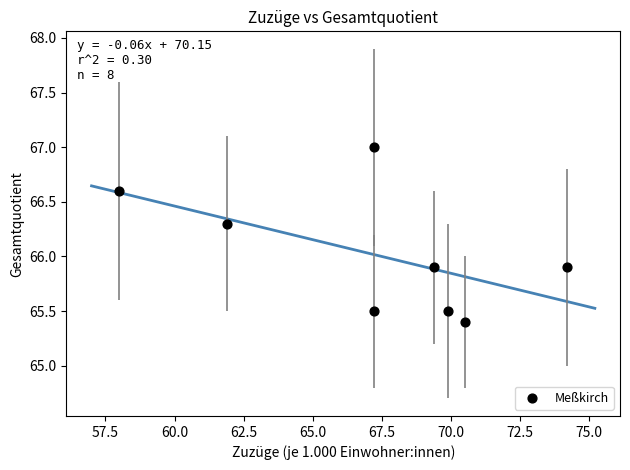

What is the range of X values (max minus min)?

16.2